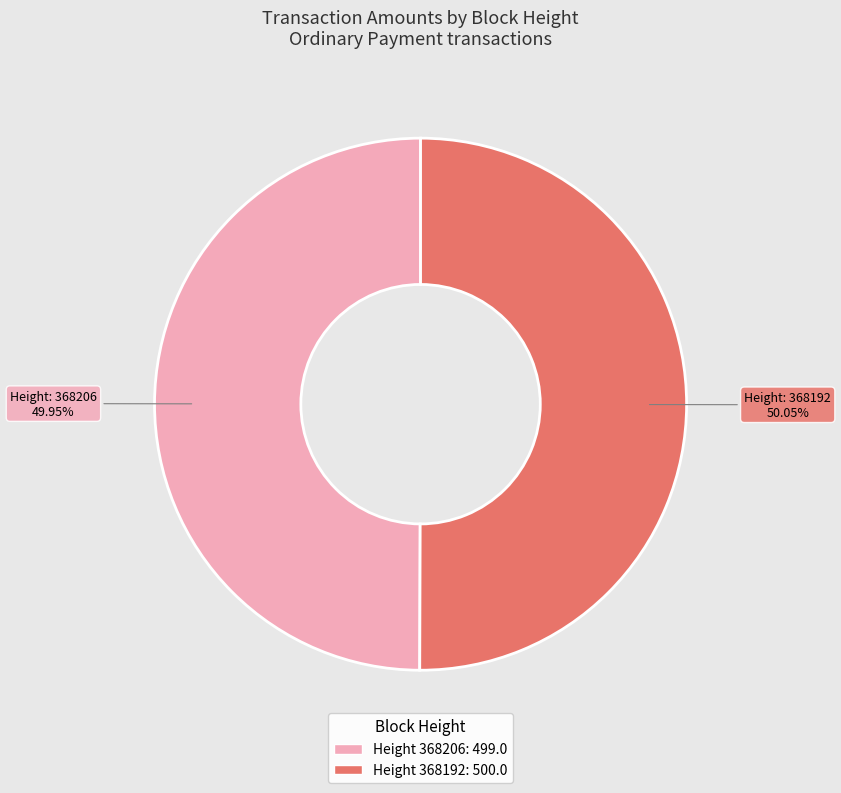

Is there a majority slice in this chart?

Yes